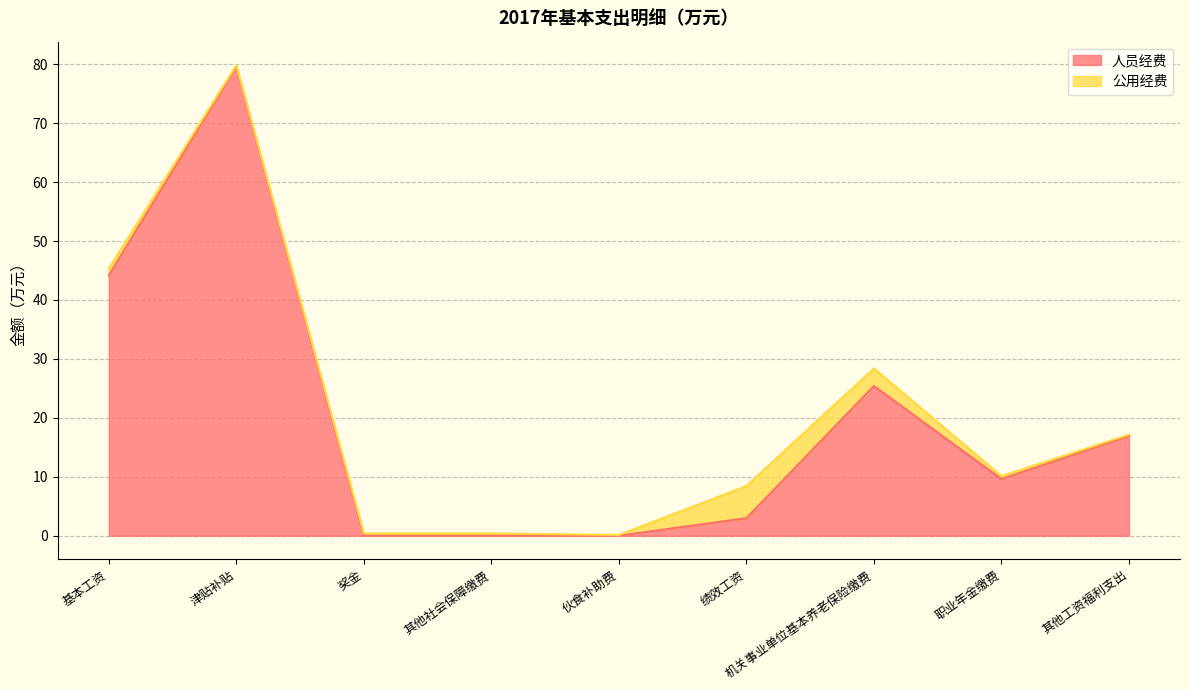

Count the number of values greater than 9.

5